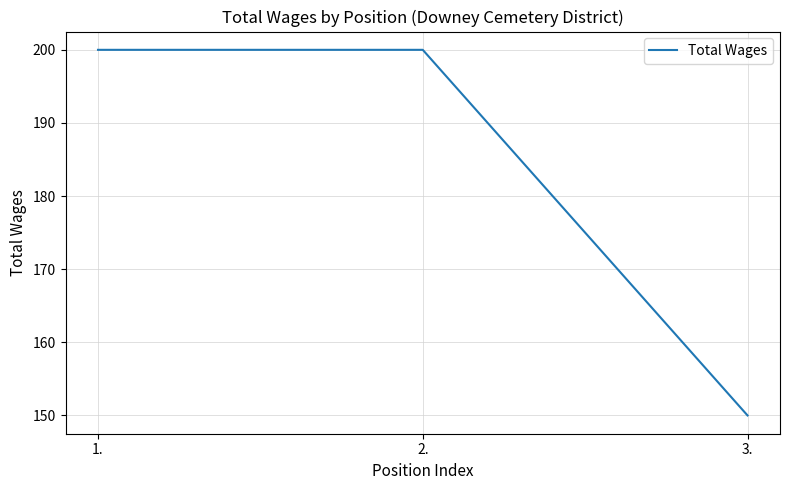

The value at 1. is 200. True or false?

True